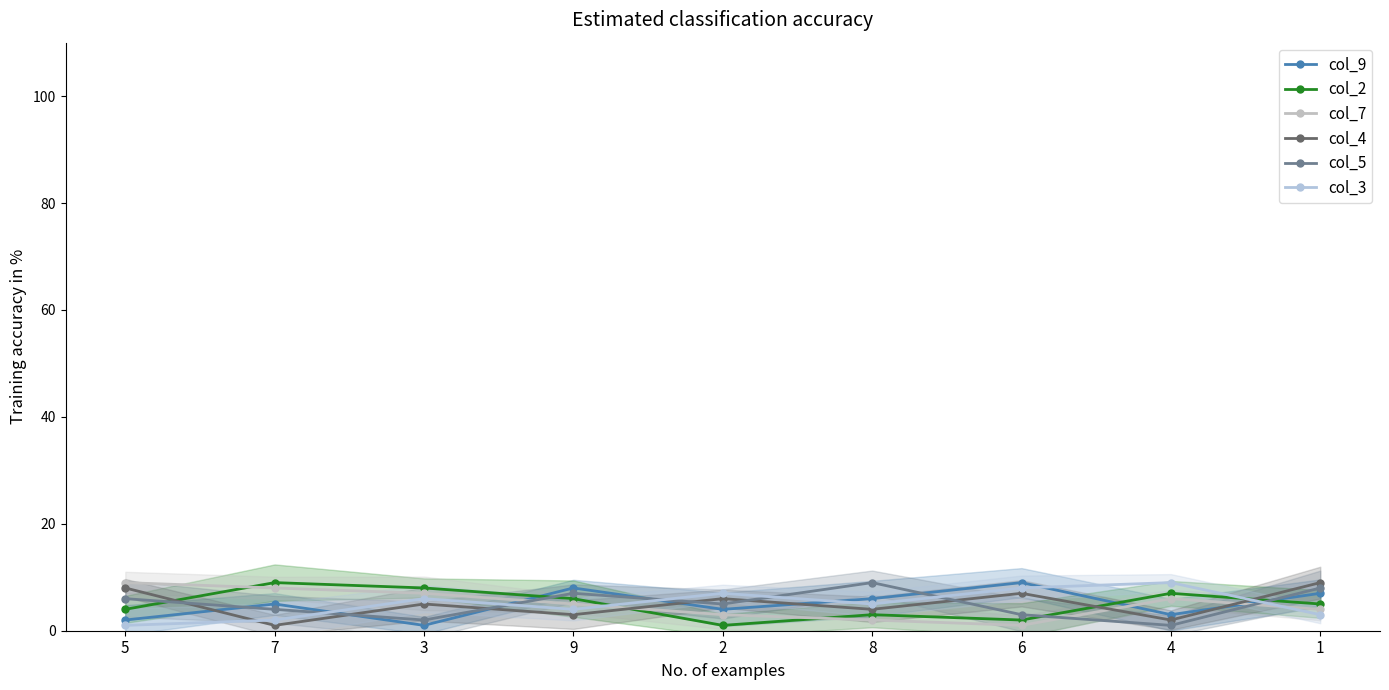

What is the value of the col_5 point at the 8th from the left?

1